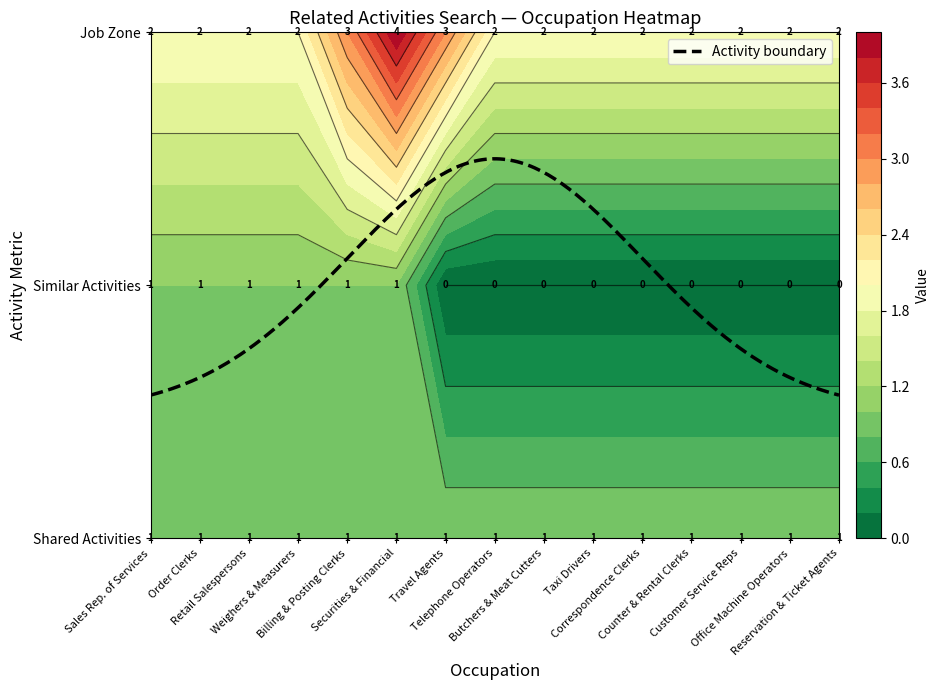

Is the value of job_zone at 14 greater than the value of shared_activities at job_zone?

Yes